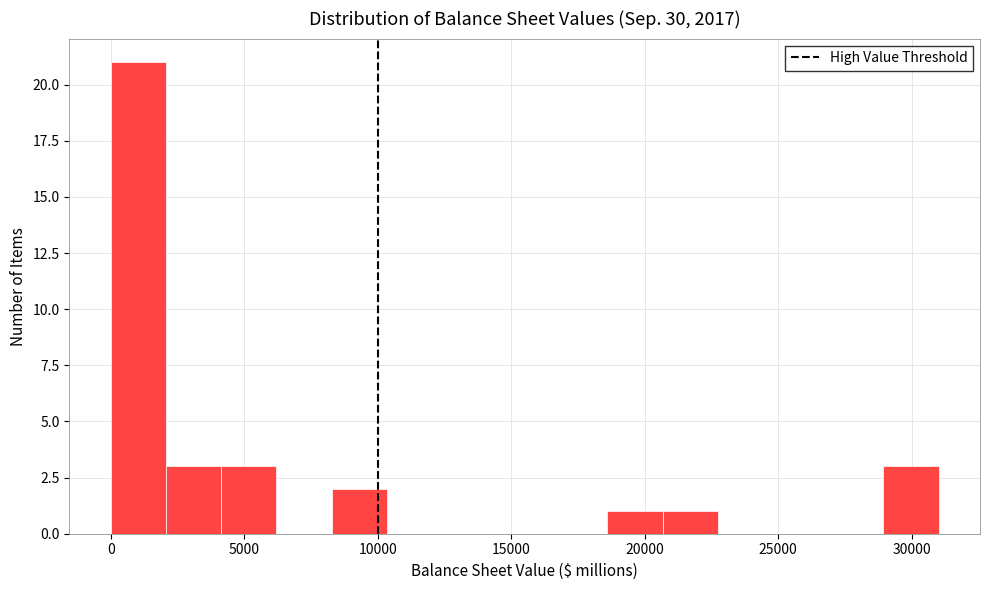

Reading left to right, transcribe this chart: for each bar, give the range it covers on the x-axis and its height. Neither the bar edges nor the heights are printed on the chart, so give them approximately, as read against the axes.

0 to 2000: 21
2000 to 4000: 3
4000 to 6000: 3
6000 to 8500: 0
8500 to 10500: 2
10500 to 12500: 0
12500 to 14500: 0
14500 to 16500: 0
16500 to 18500: 0
18500 to 20500: 1
20500 to 22500: 1
22500 to 25000: 0
25000 to 27000: 0
27000 to 29000: 0
29000 to 31000: 3